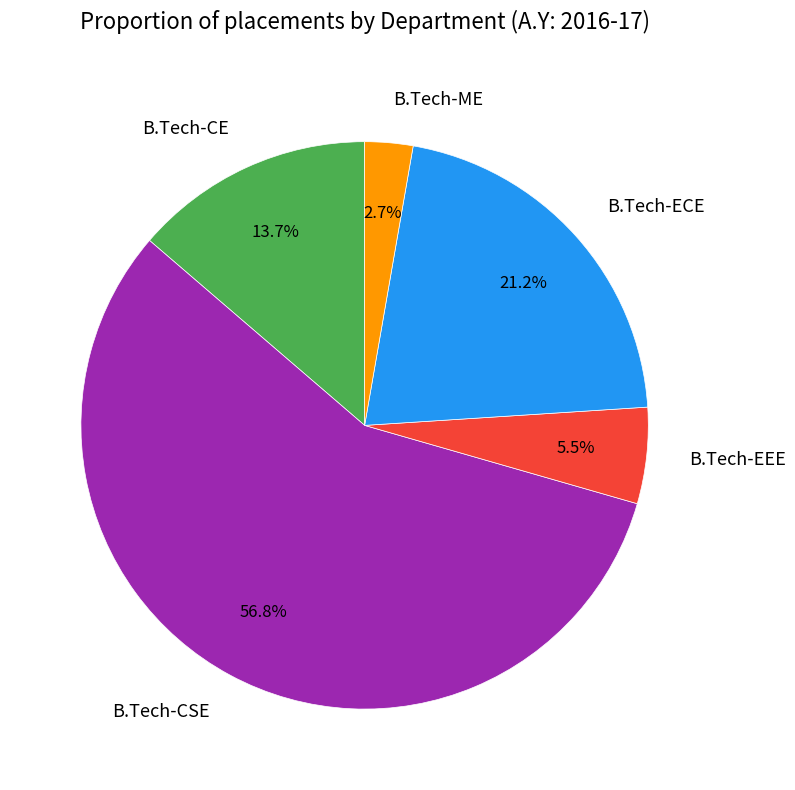

Which slice represents more than half of the pie?

B.Tech-CSE